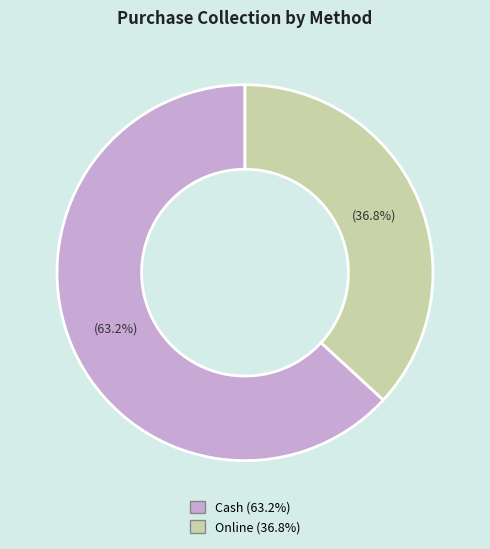

Which slice represents more than half of the pie?

Cash